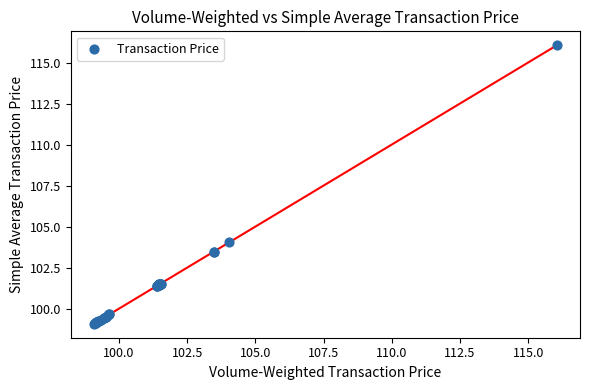

What Y value in the scatter plot is closest to 107?

104.1